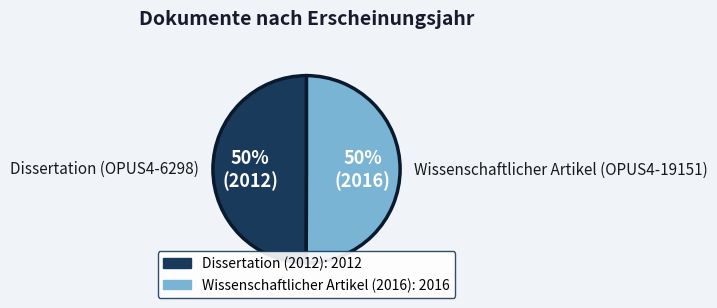

Do Dissertation (OPUS4-6298) and Wissenschaftlicher Artikel (OPUS4-19151) together represent more than half of the pie?

Yes